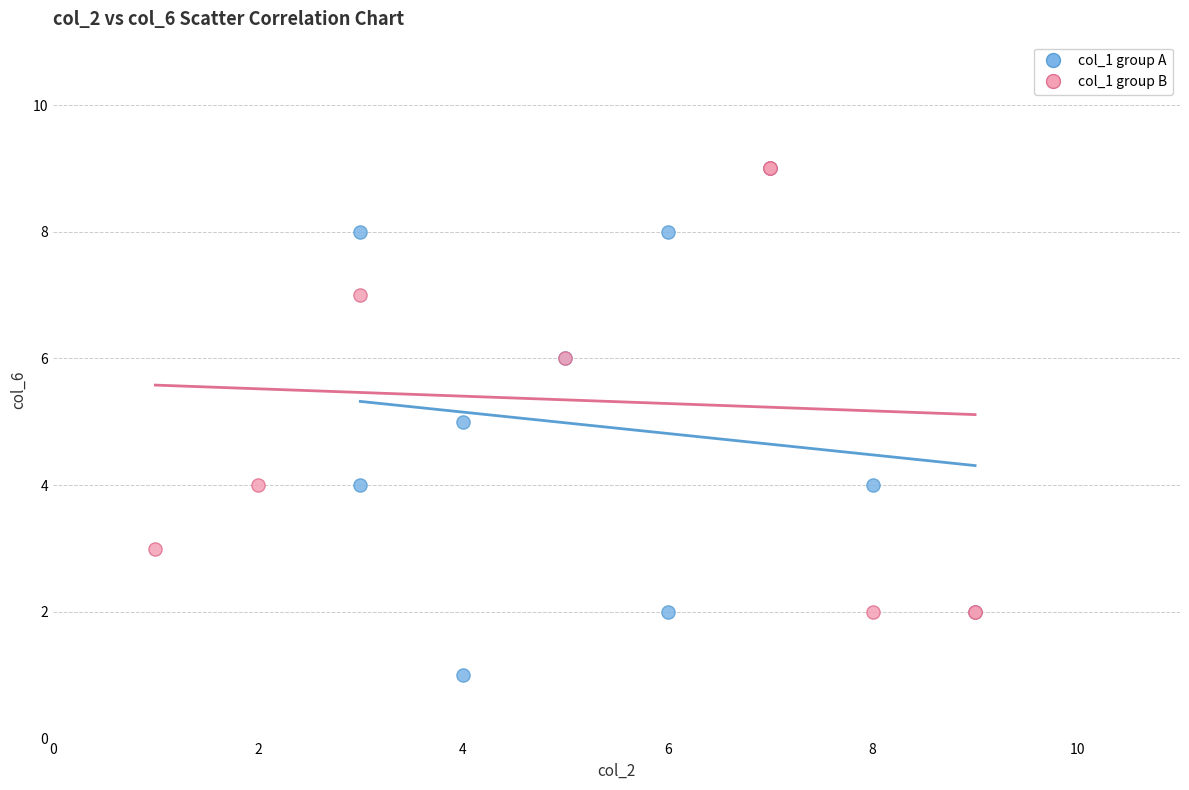

Which series reaches the minimum Y coordinate?

col_1 group A